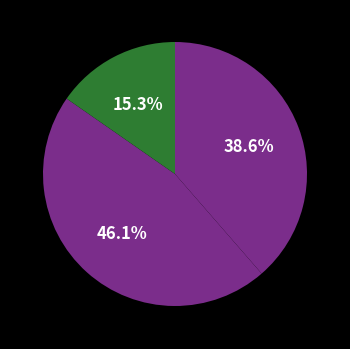

How many slices are in this pie chart?

3